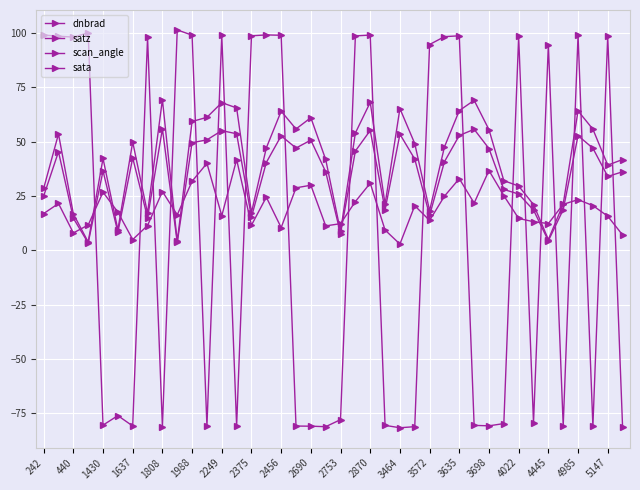

What is the value of the satz point at the 27th from the left?

18.3